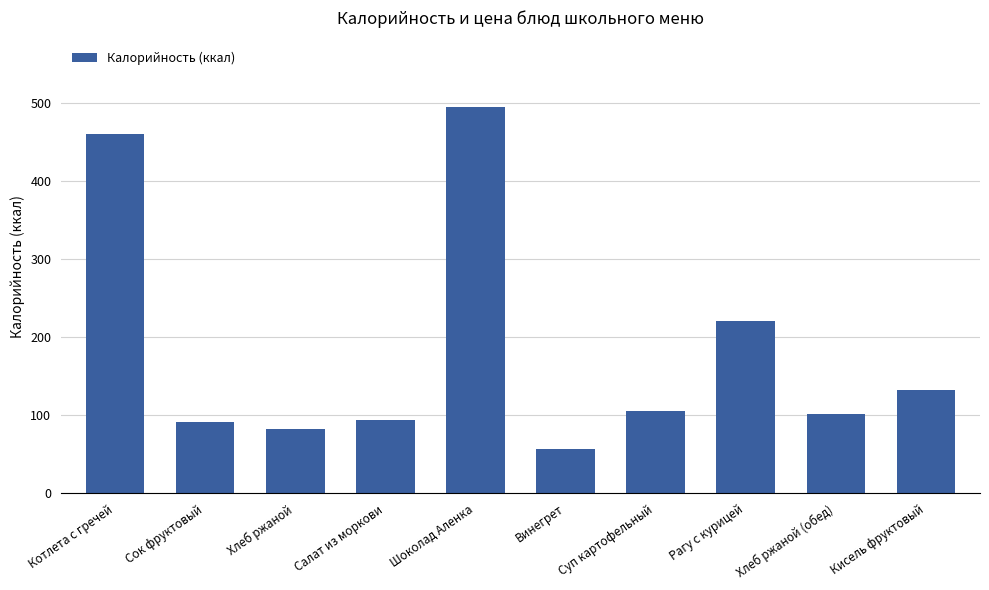

Which has a higher value, Хлеб ржаной (обед) or Шоколад Аленка?

Шоколад Аленка